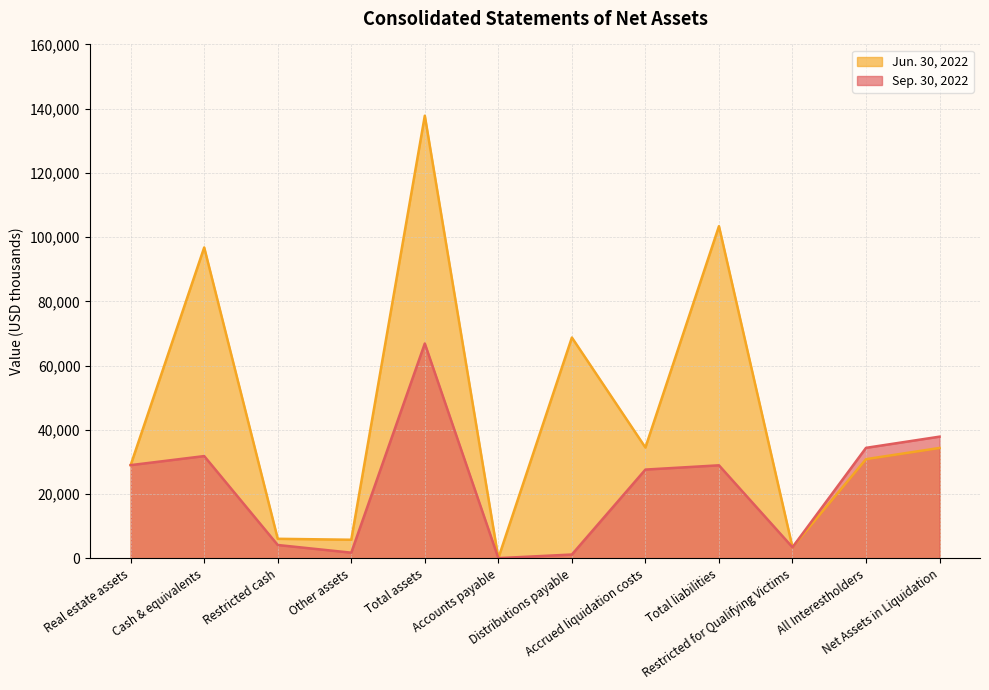

Reading right to left, what are all the values shown in this chart?

Sep. 30, 2022: 37916	34433	3483	28996	27667	1226	103	66912	1803	4192	31867	29050
Jun. 30, 2022: 34395	30910	3485	103423	34537	68767	119	137818	5825	6121	96810	29062